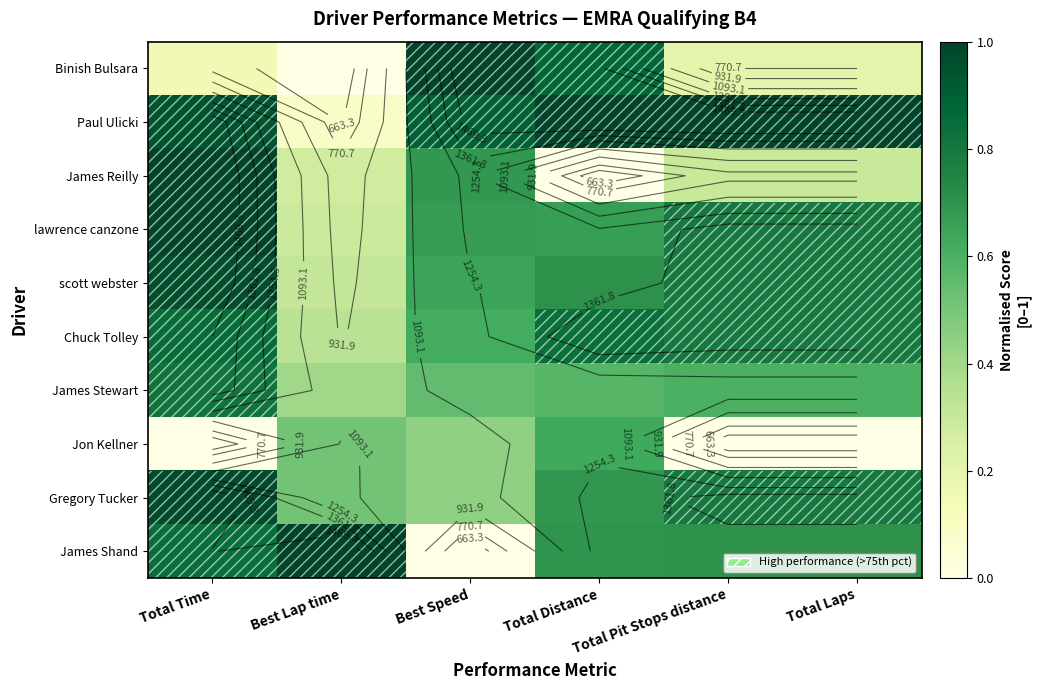

The Jon Kellner series shows 0.4 at Best Speed. True or false?

True